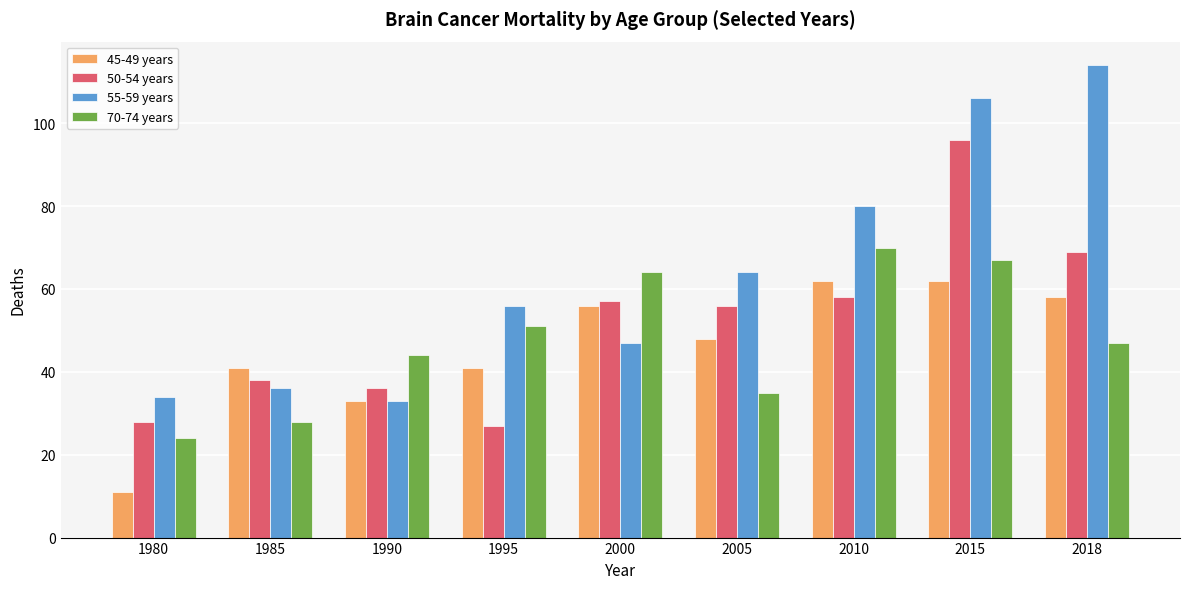

What value does the 50-54 years series have at 2005?

56